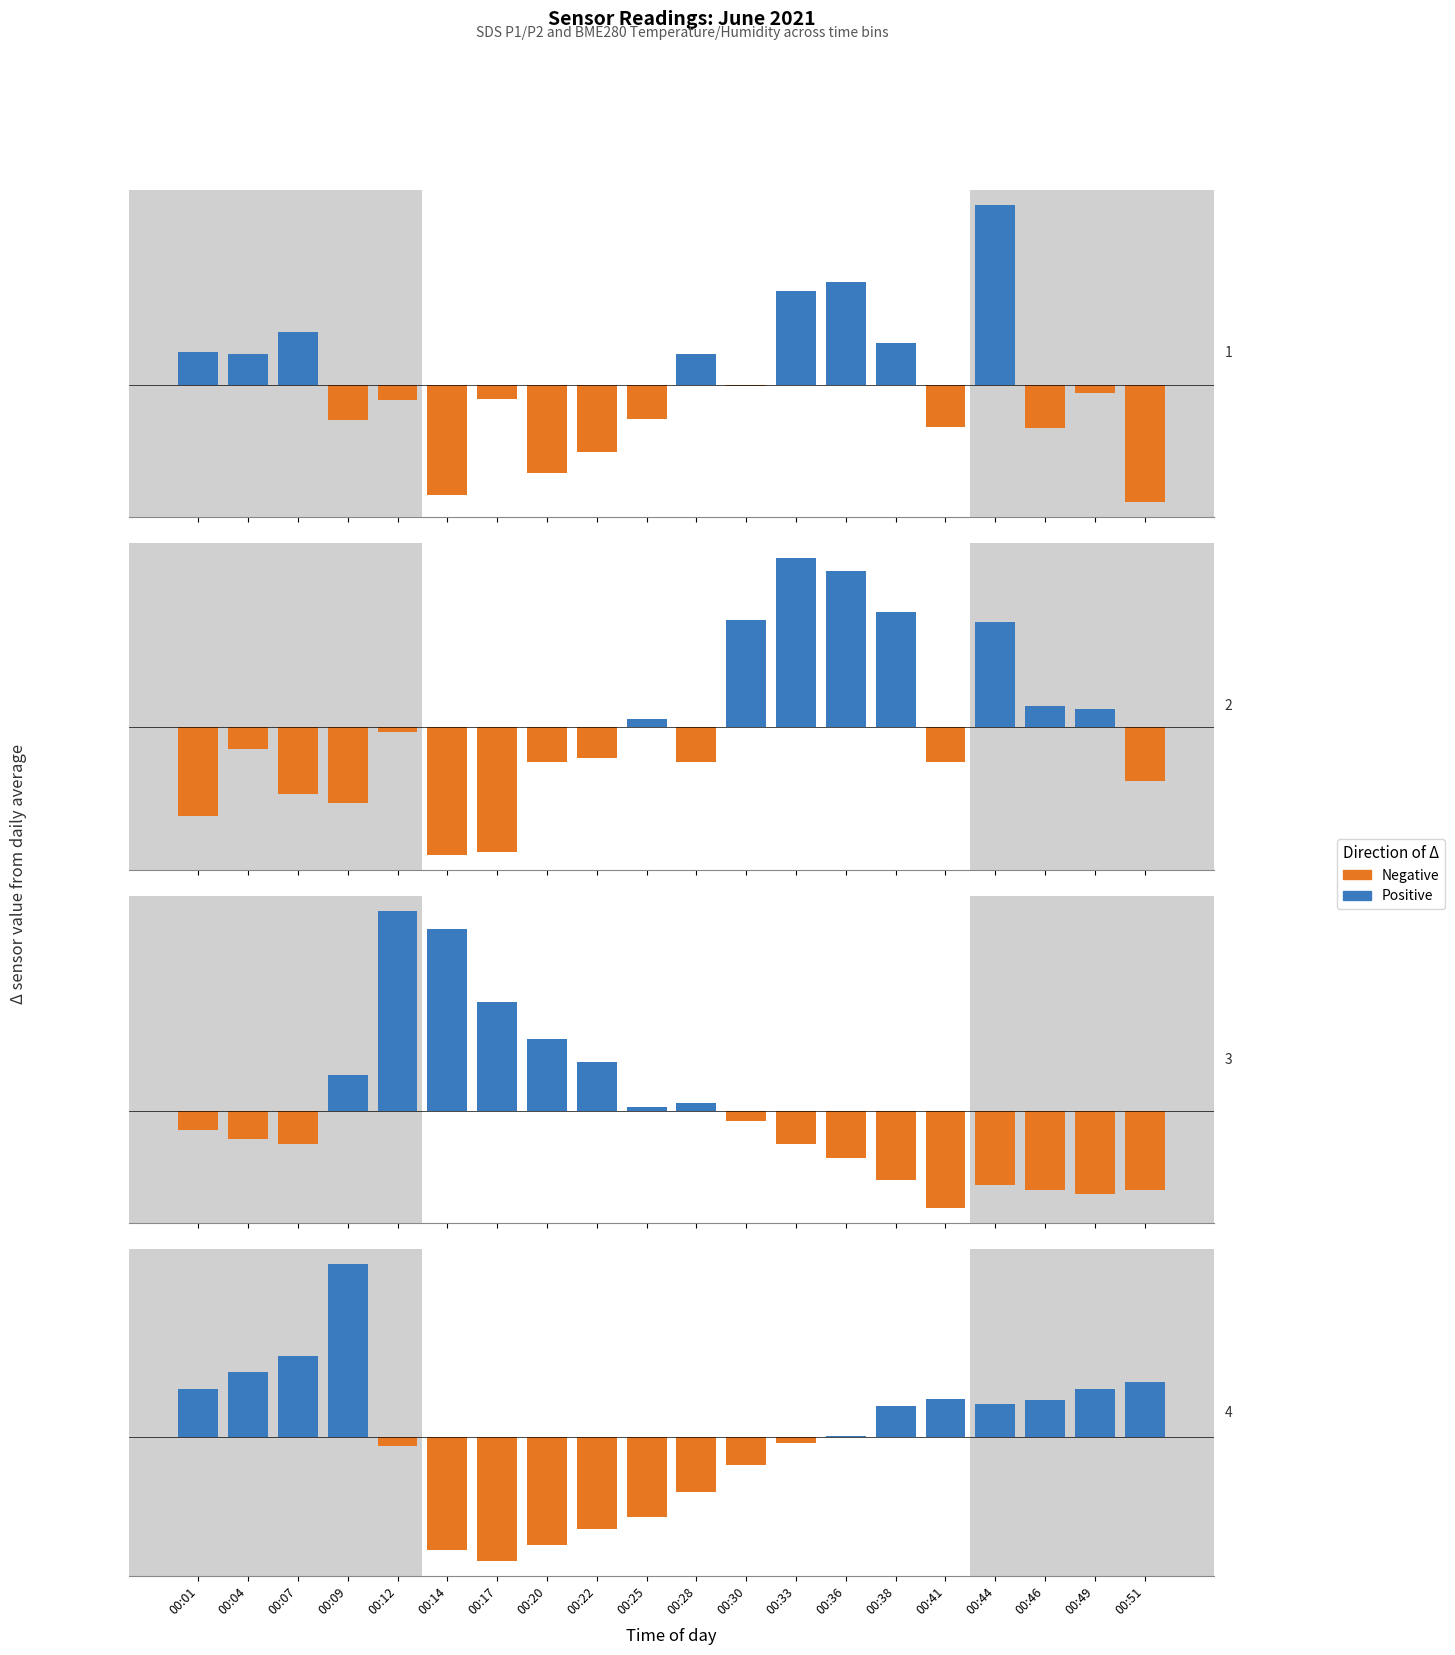

Which series has the widest spread of values?

Positive